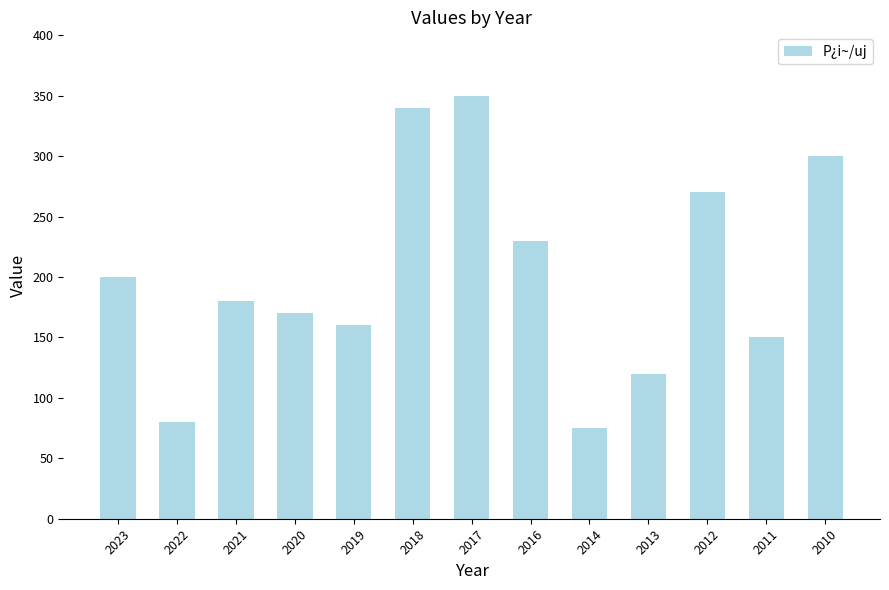

Is it true that the value at 2010 is 300?

True